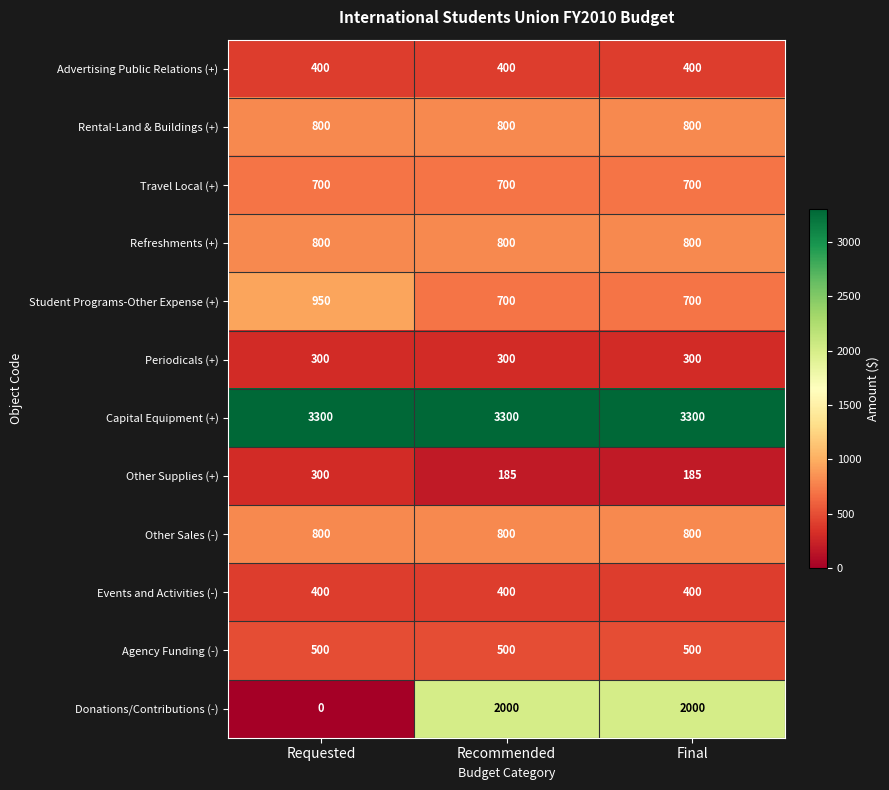

What is the spread (max minus min) of values at Requested?

3300